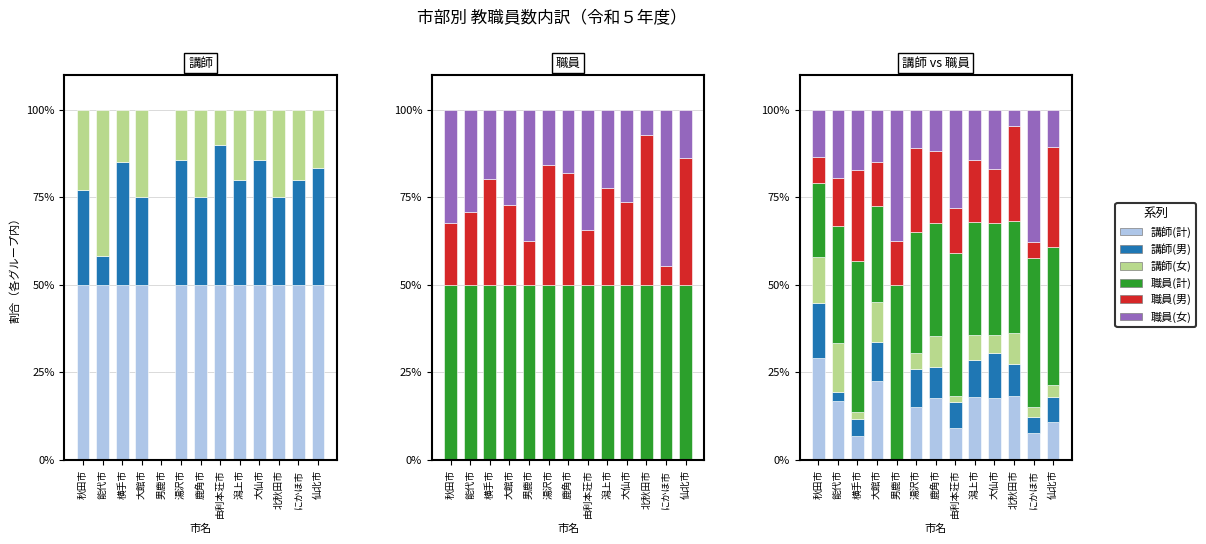

Count the number of data series in this chart.

6